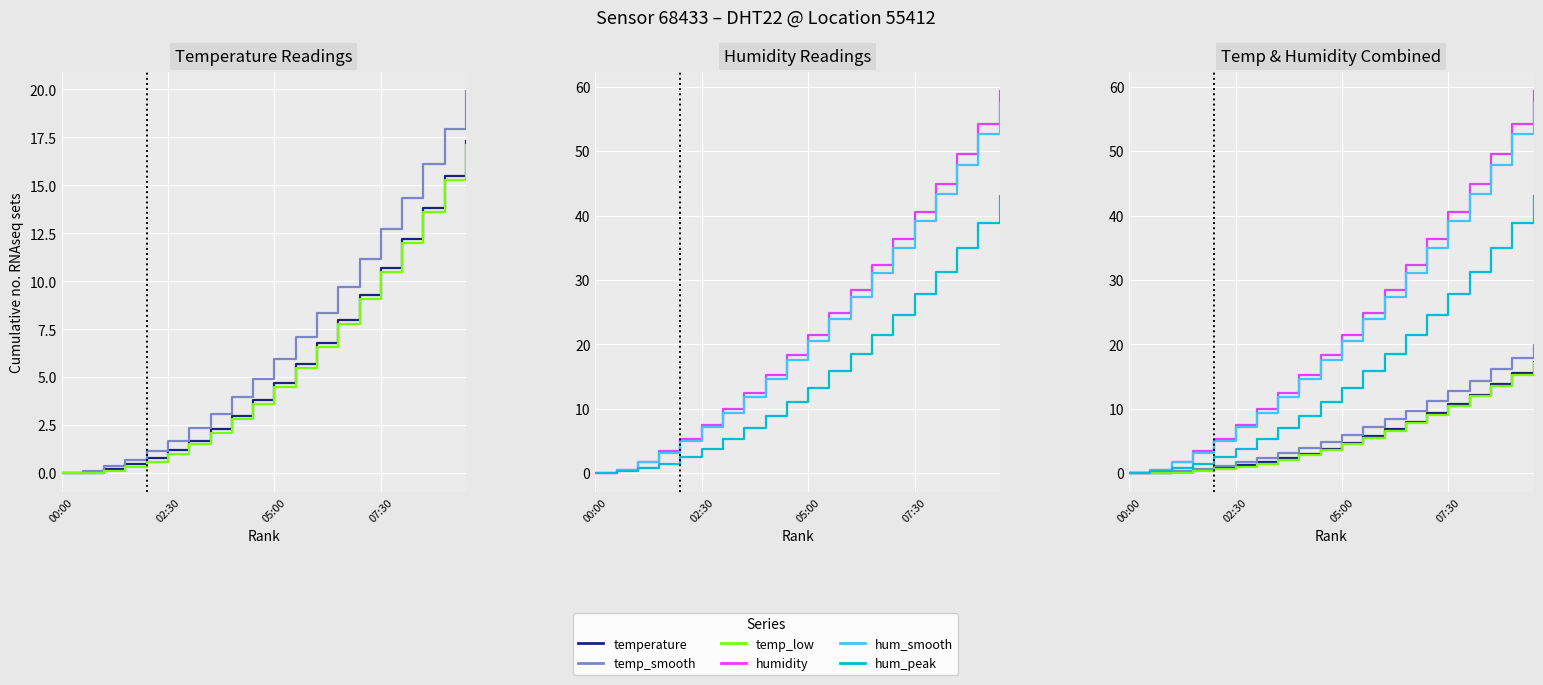

How many categories are shown in the chart?

20